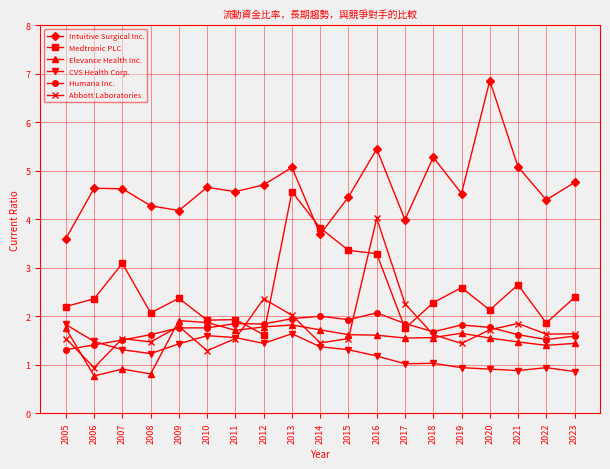

Which category has the highest value in the CVS Health Corp. series?

2005